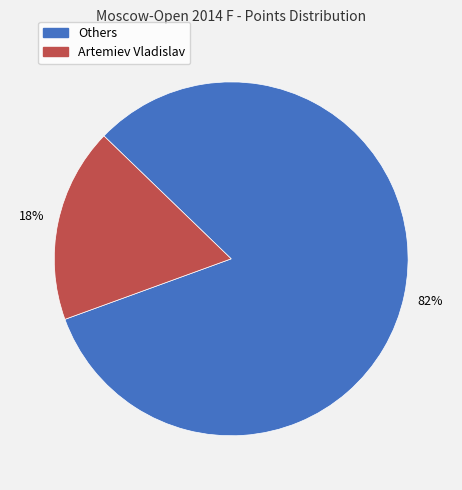

To the nearest percent, what is the average slice percentage?

50%